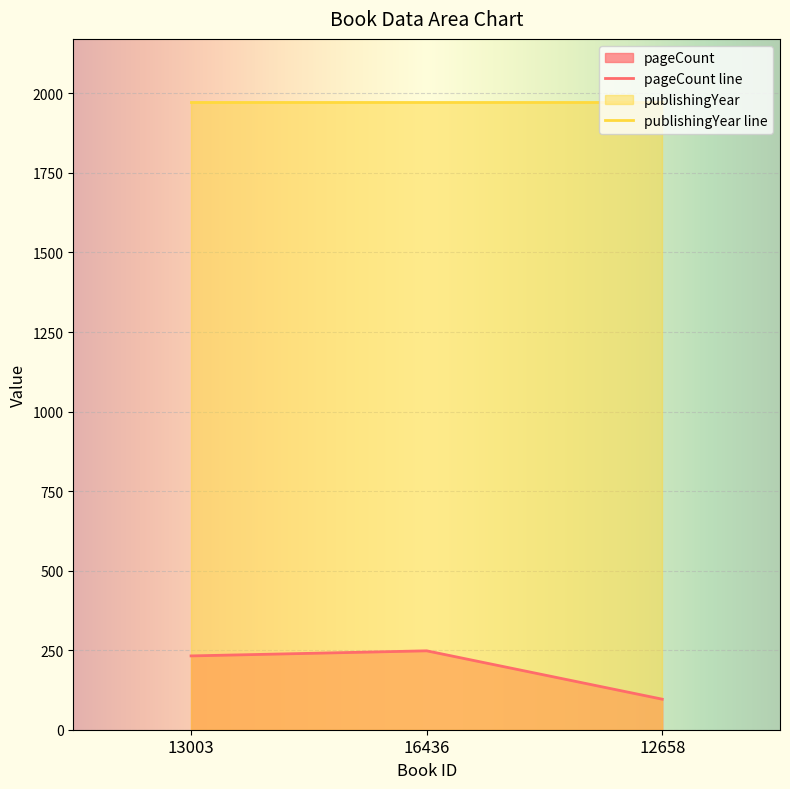

Count the number of categories in the chart.

3